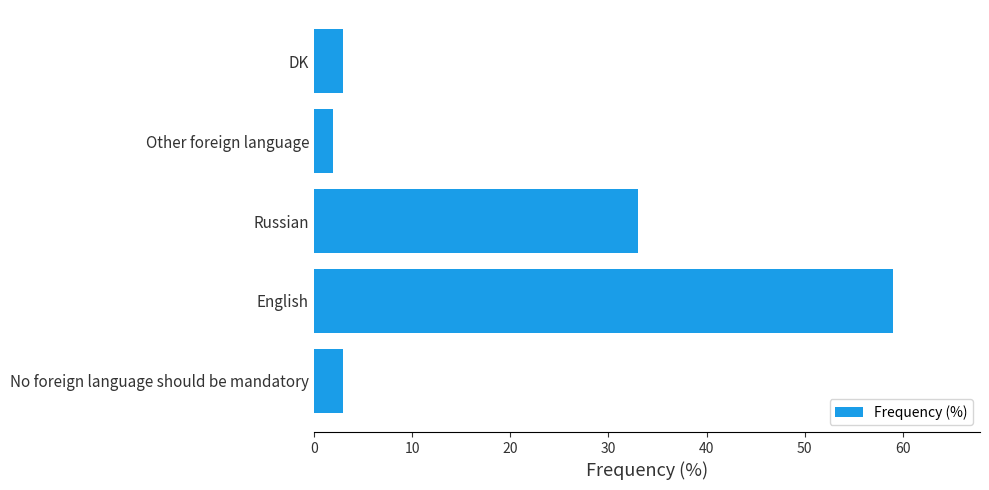

The chart shows a value of 10 at Russian. True or false?

False